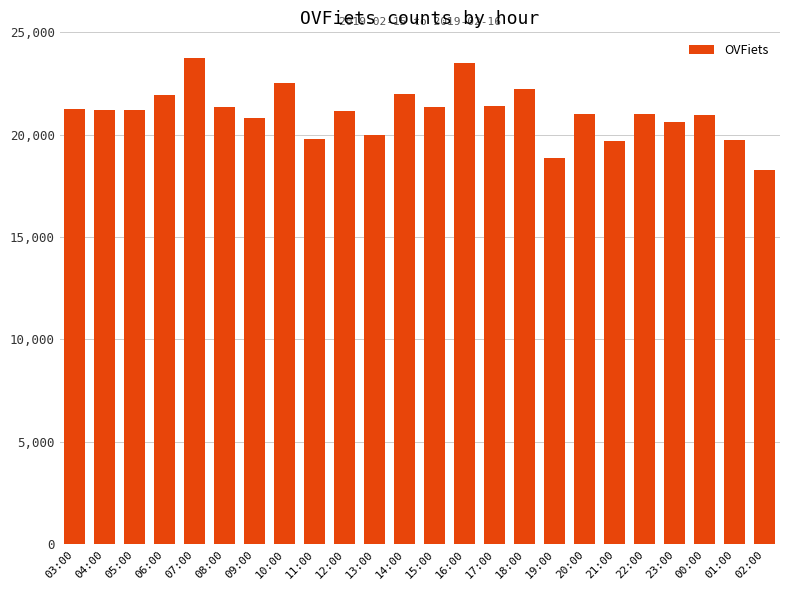

What is the minimum value shown in the chart?

18277